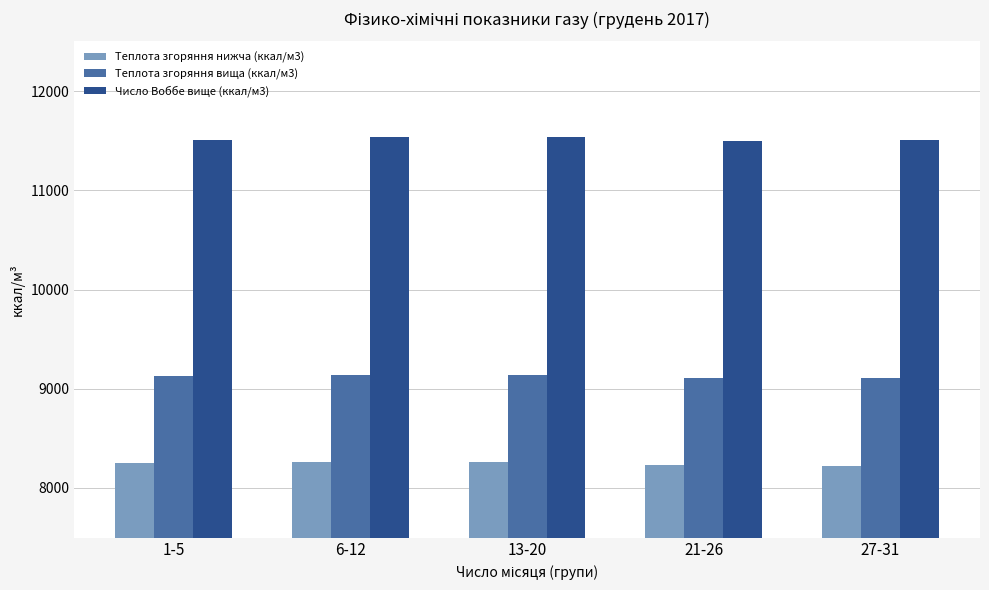

What is the spread (max minus min) of values at 13-20?

3281.7